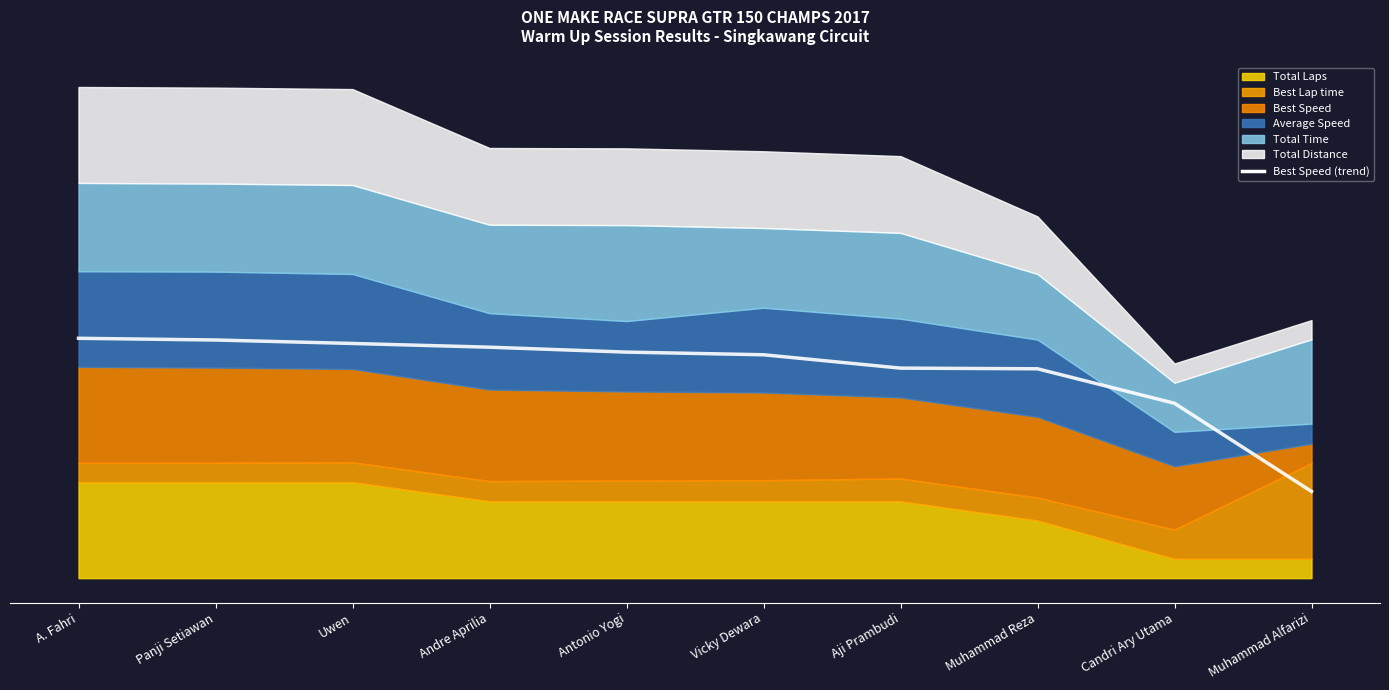

Between Panji Setiawan and Uwen, which is larger?

Panji Setiawan